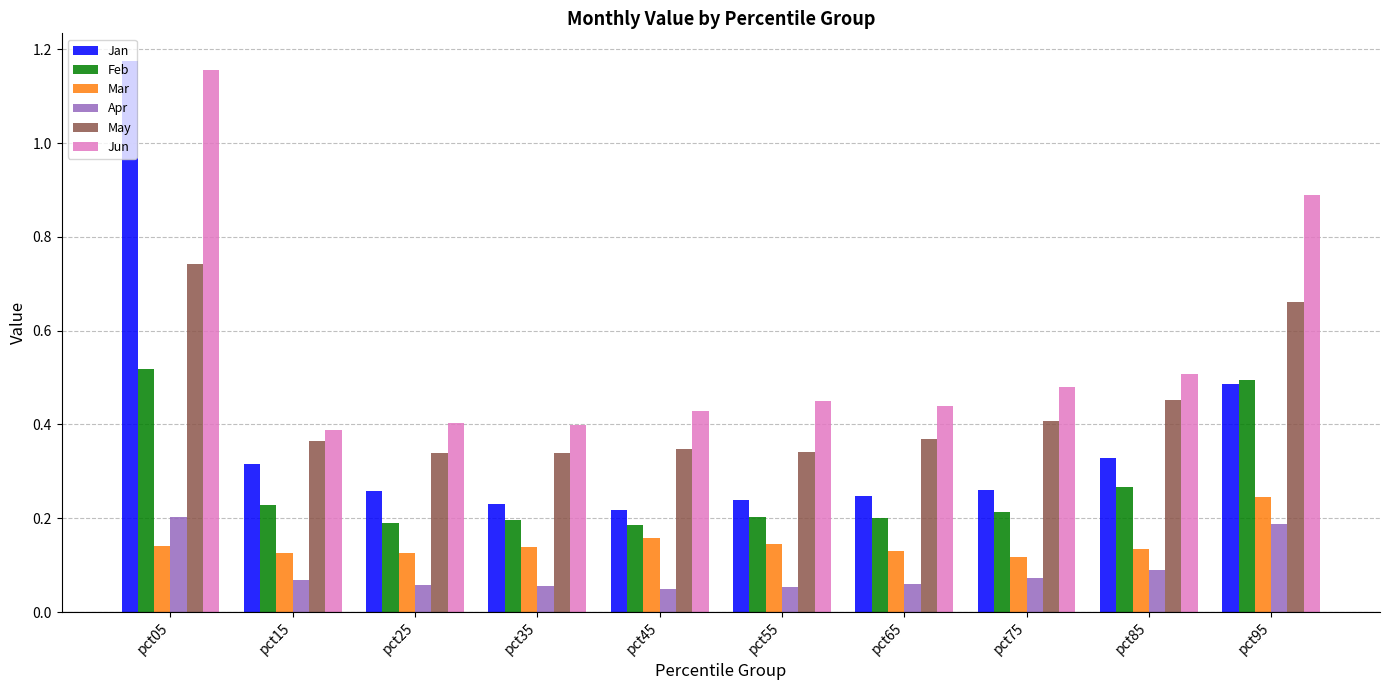

What is the sum of all Jun values?

5.5